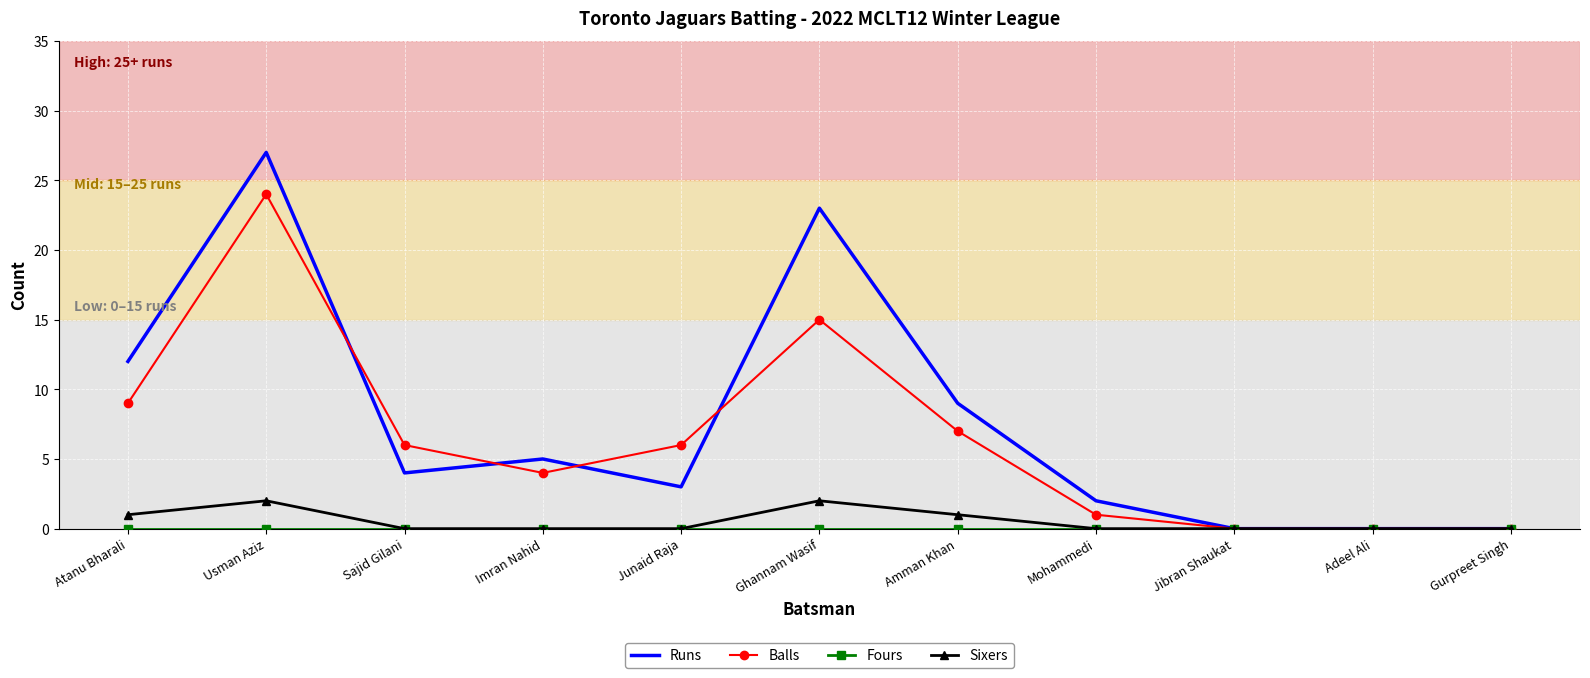

Where is Runs nearest to the value 13?

Atanu Bharali